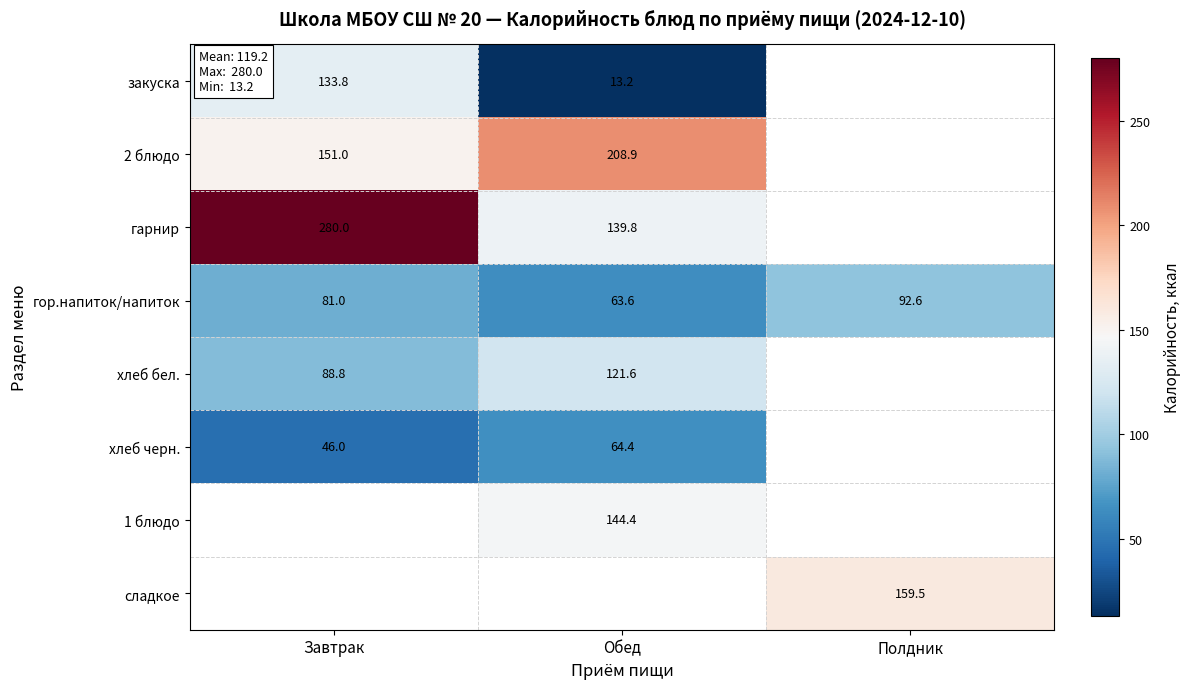

How many data points does each series have?

3